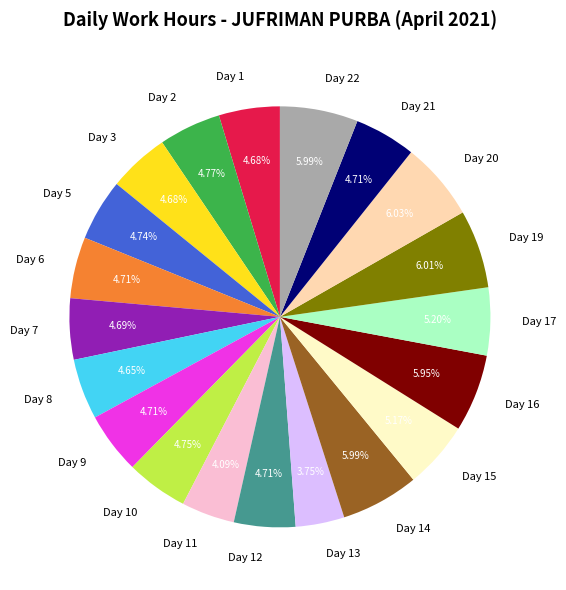

Count the number of slices in the pie.

20